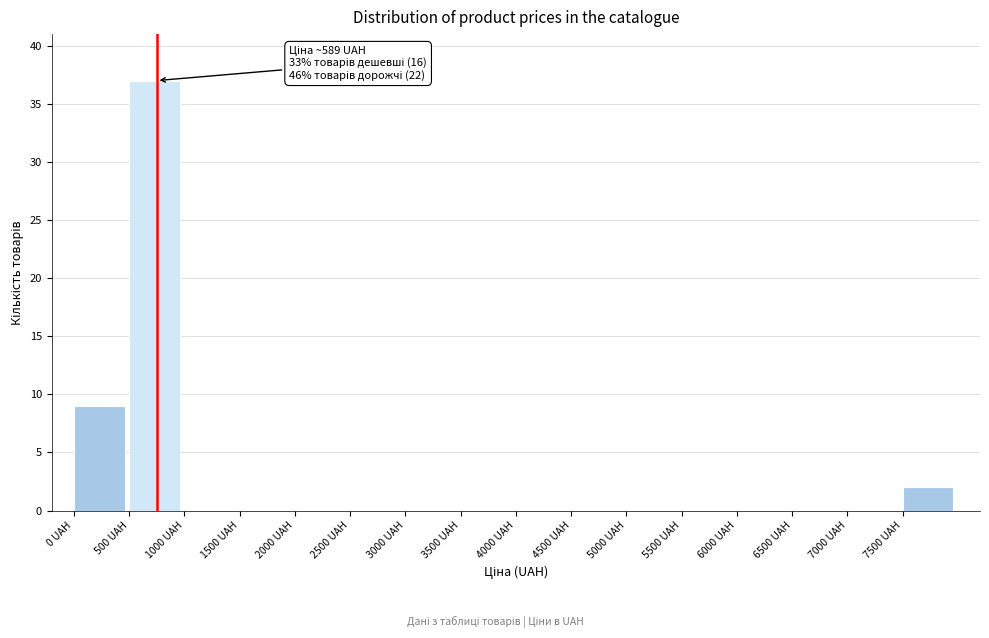

Over which range of the x-axis is the bar tallest?

500 to 1000